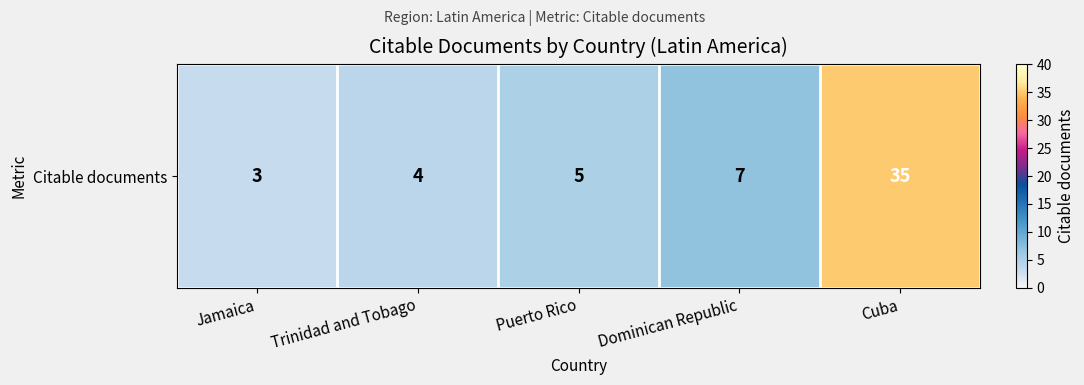

What is the difference between the maximum and minimum values?

32